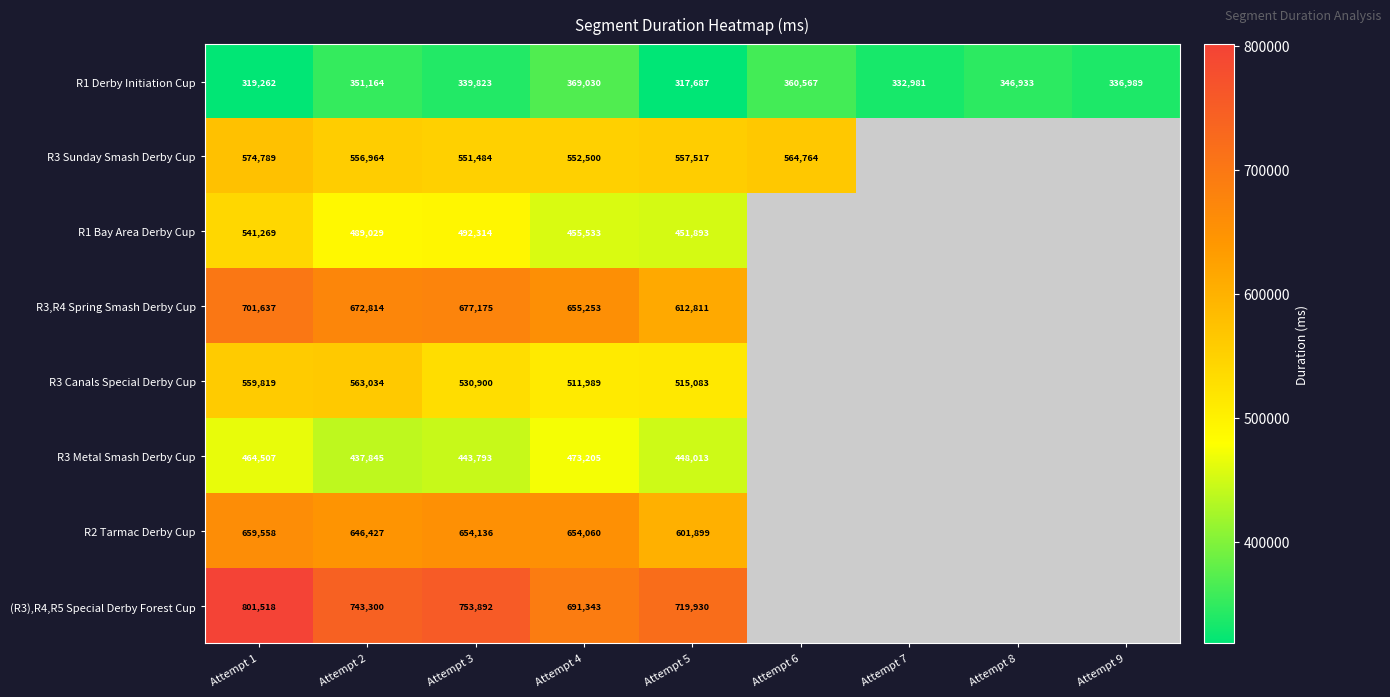

How many values in the R1 Derby Initiation Cup series are below 339823?

4